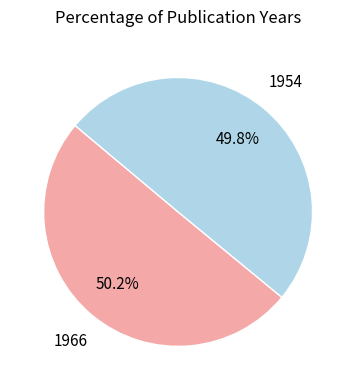

Does any single category account for the majority?

Yes